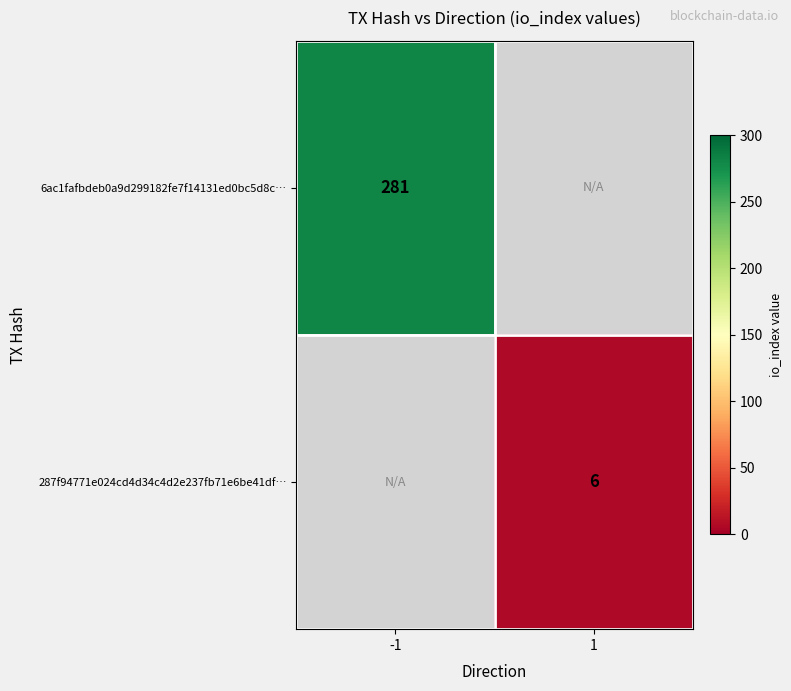

True or false: 287f94771e024cd4d34c4d2e237fb71e6be41df… has a value of 6 at 1.

True